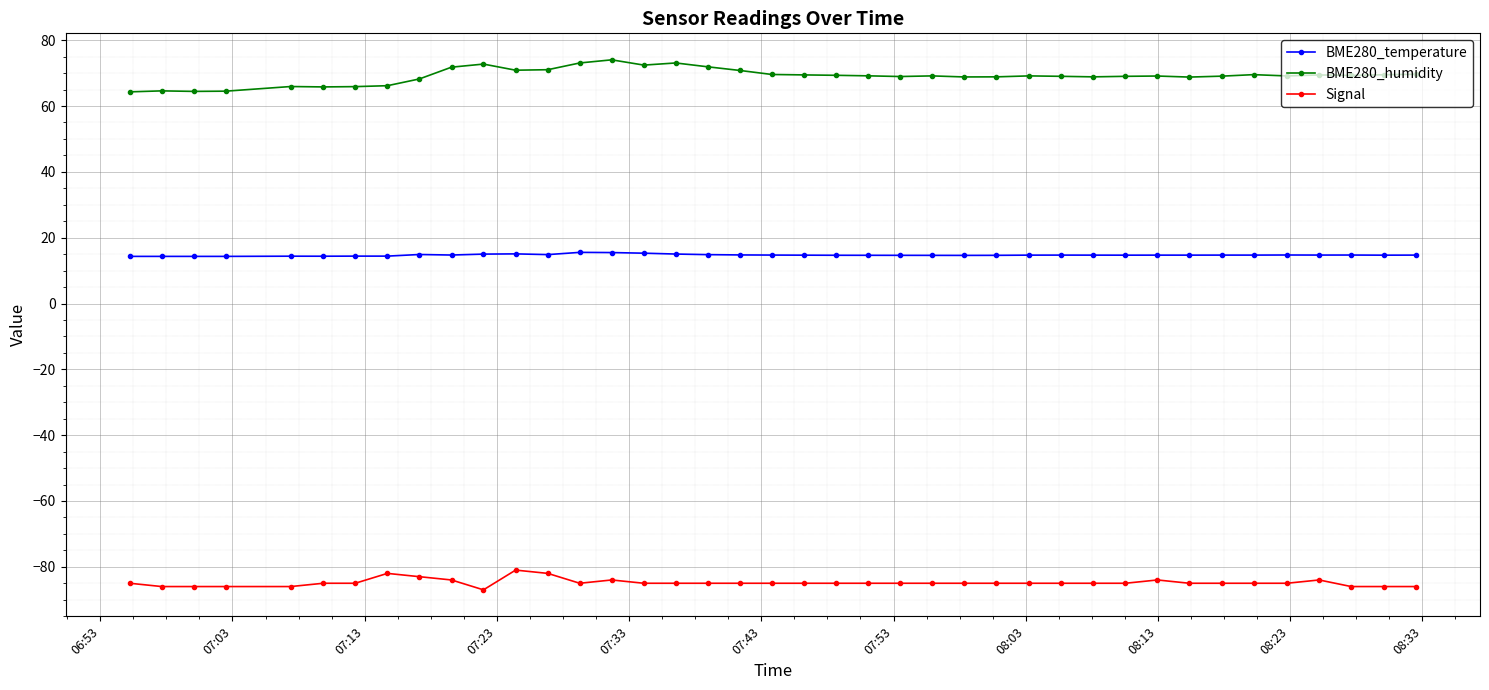

True or false: Signal has more than 1 points higher than both neighbors.

True